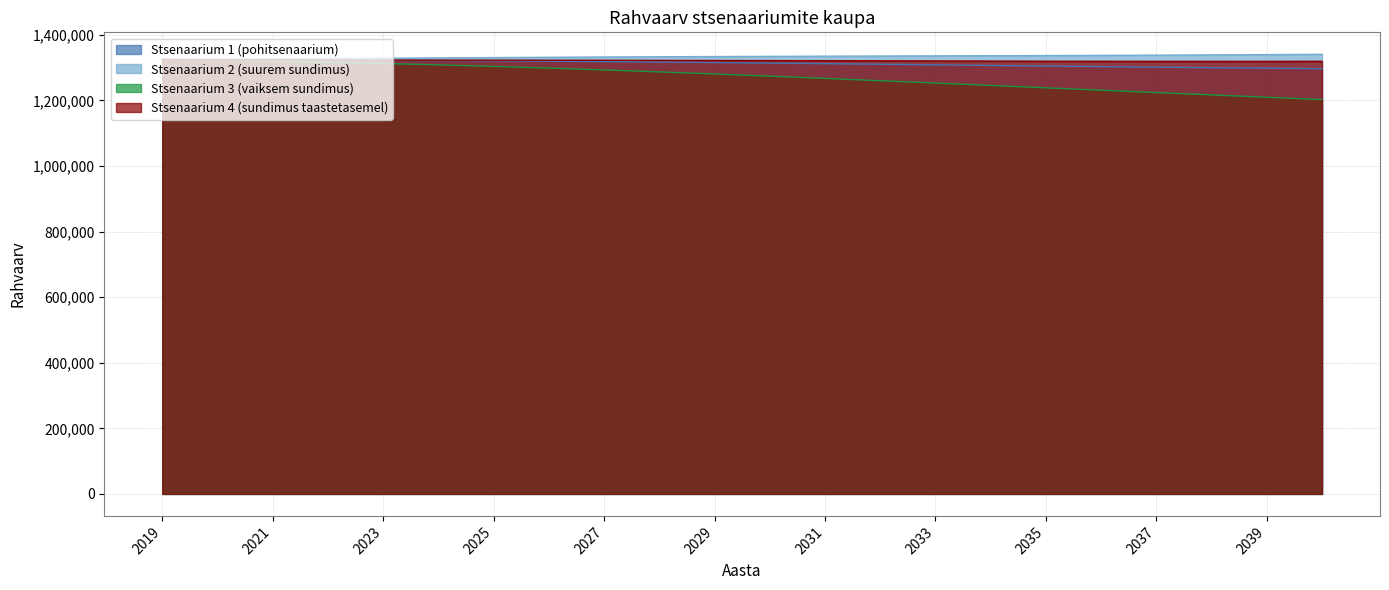

Which series has the widest spread of values?

Stsenaarium 3 (vaiksem sundimus)